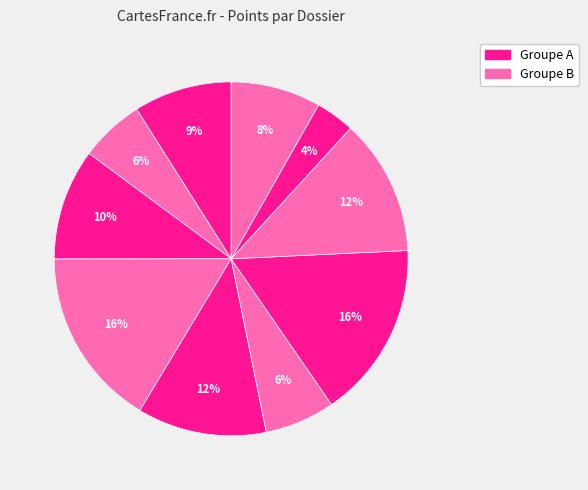

How many slices are in this pie chart?

10